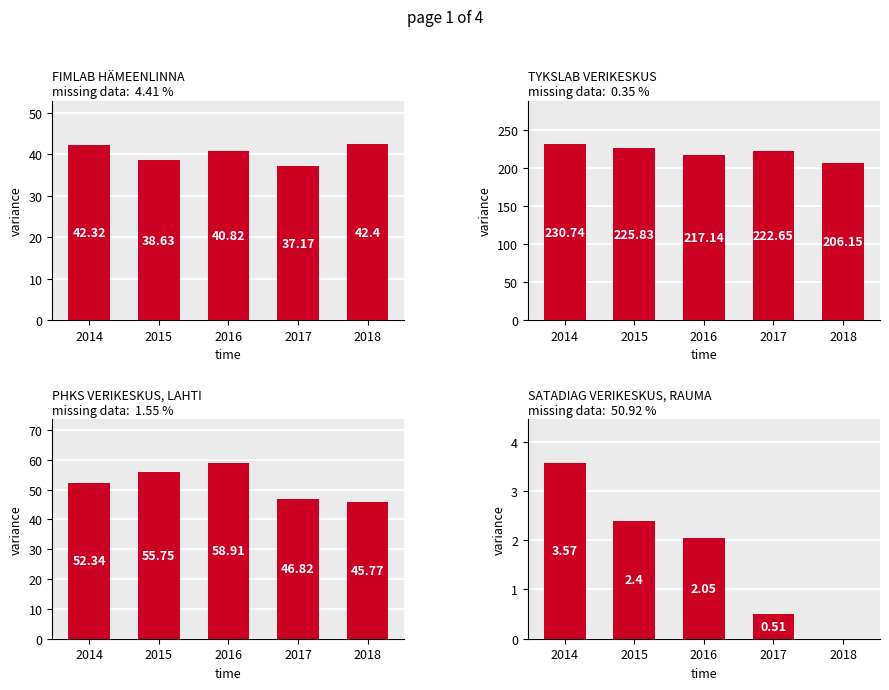

List the labels in order of TYKSLAB VERIKESKUS value, largest first.

2014, 2015, 2017, 2016, 2018